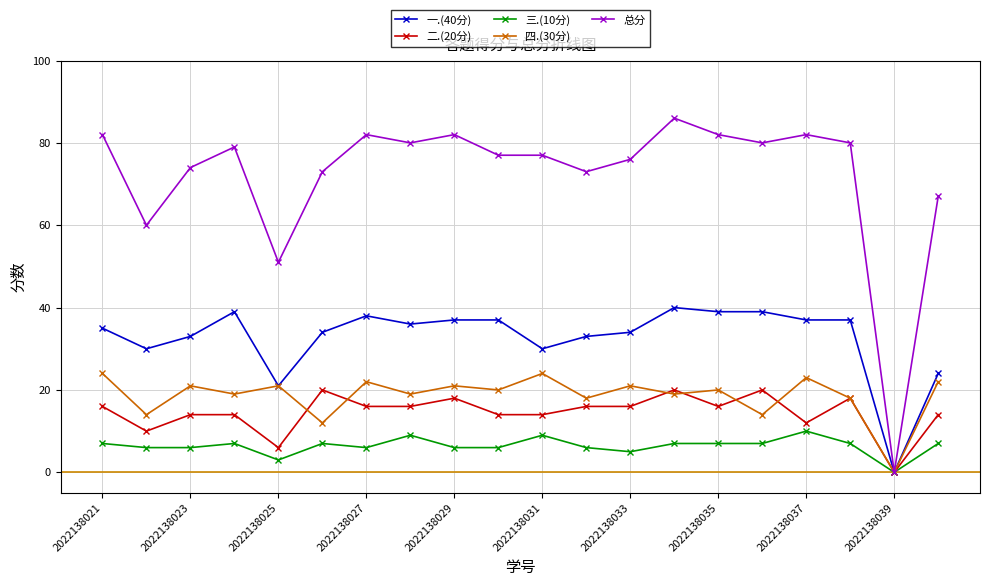

True or false: 四.(30分) has more than 2 interior local peaks.

True